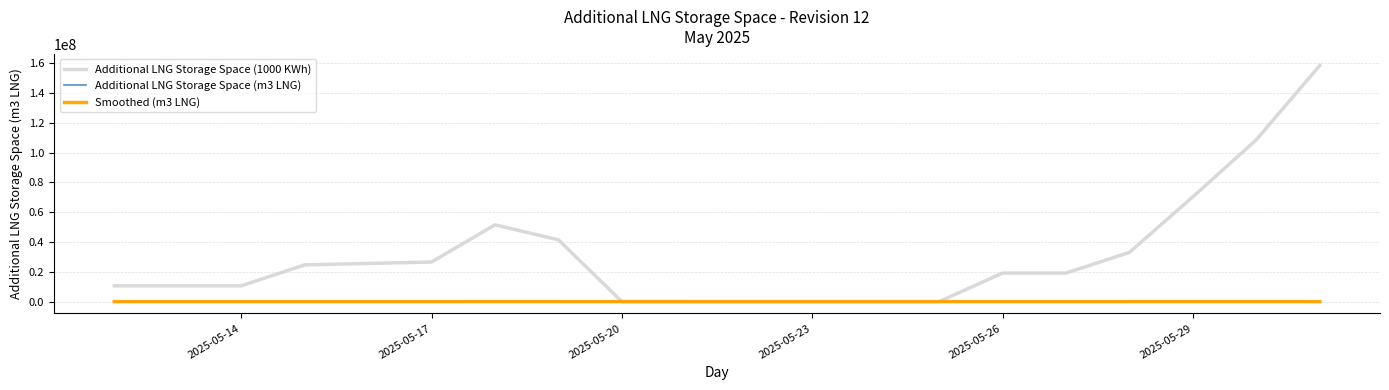

Which series has the largest total across all categories?

Additional LNG Storage Space (1000 KWh)